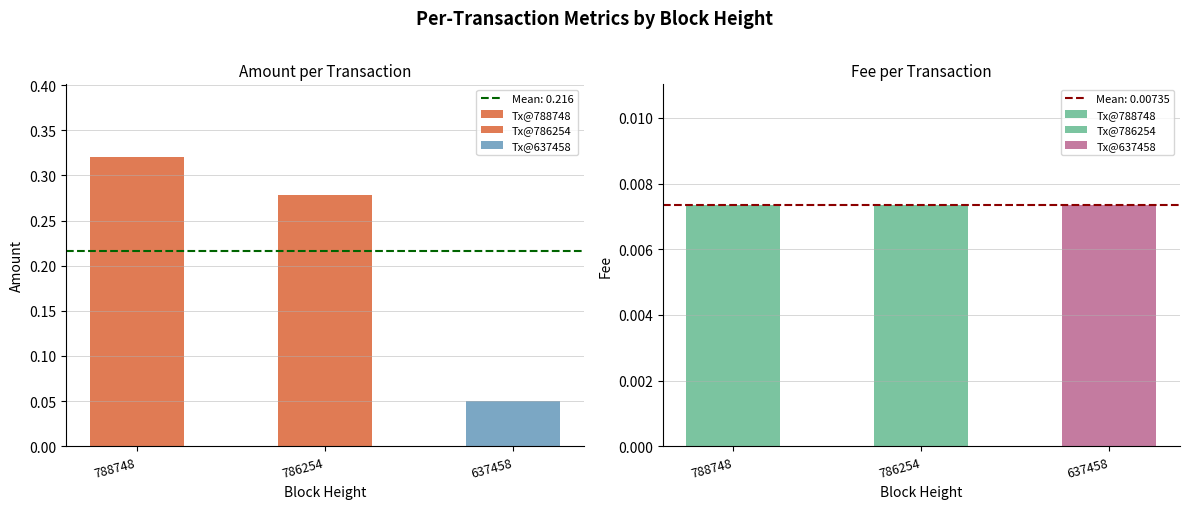

Reading left to right, extract all data points from this chart.

Amount: 0.3	0.3	0.1
Fee: 0.0	0.0	0.0